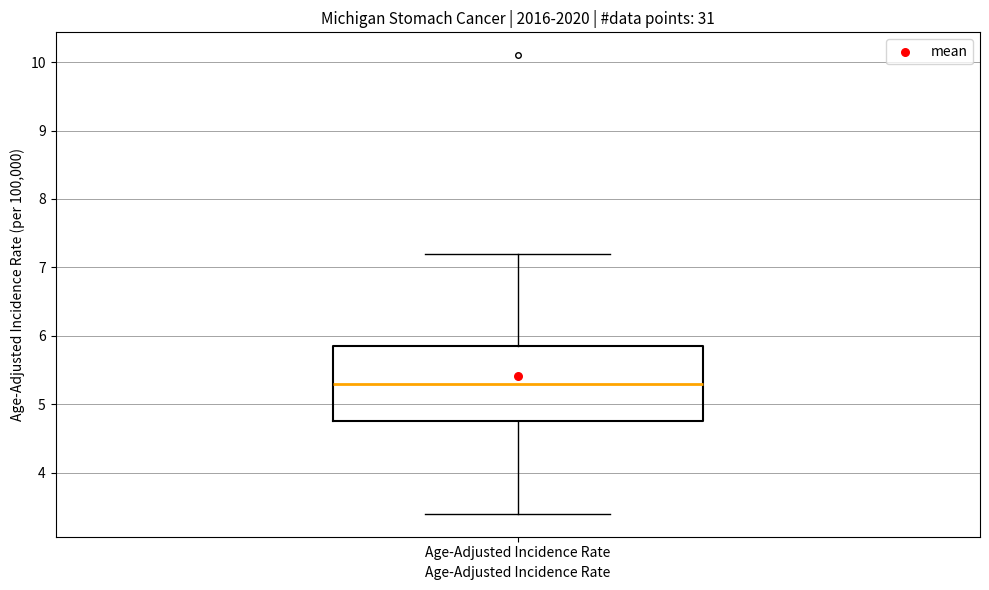

Where is the upper edge of the box for Age-Adjusted Incidence Rate on the y-axis? The values are not printed on the chart, so give them approximately, as read against the axis.

5.9